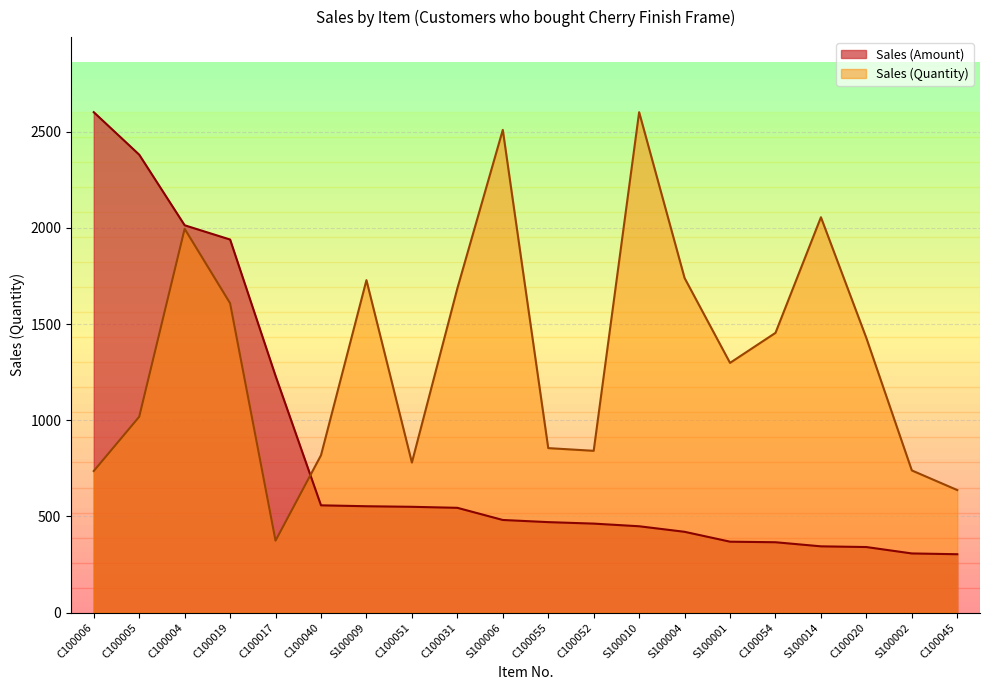

Reading left to right, list all the values displayed in this chart.

Sales (Quantity): C100006=736.0	C100005=1018.0	C100004=1995.0	C100019=1608.0	C100017=374.0	C100040=818.0	S100009=1728.0	C100051=780.0	C100031=1685.0	S100006=2509.0	C100055=855.0	C100052=841.0	S100010=2601.0	S100004=1739.0	S100001=1298.0	C100054=1454.0	S100014=2055.0	C100020=1427.0	S100002=739.0	C100045=637.0
Sales (Amount): C100006=2601.0	C100005=2380.2	C100004=2013.2	C100019=1939.1	C100017=1230.4	C100040=557.7	S100009=552.9	C100051=550.0	C100031=544.7	S100006=481.6	C100055=470.4	C100052=462.7	S100010=448.9	S100004=420.1	S100001=368.7	C100054=365.8	S100014=344.6	C100020=340.9	S100002=307.6	C100045=303.5